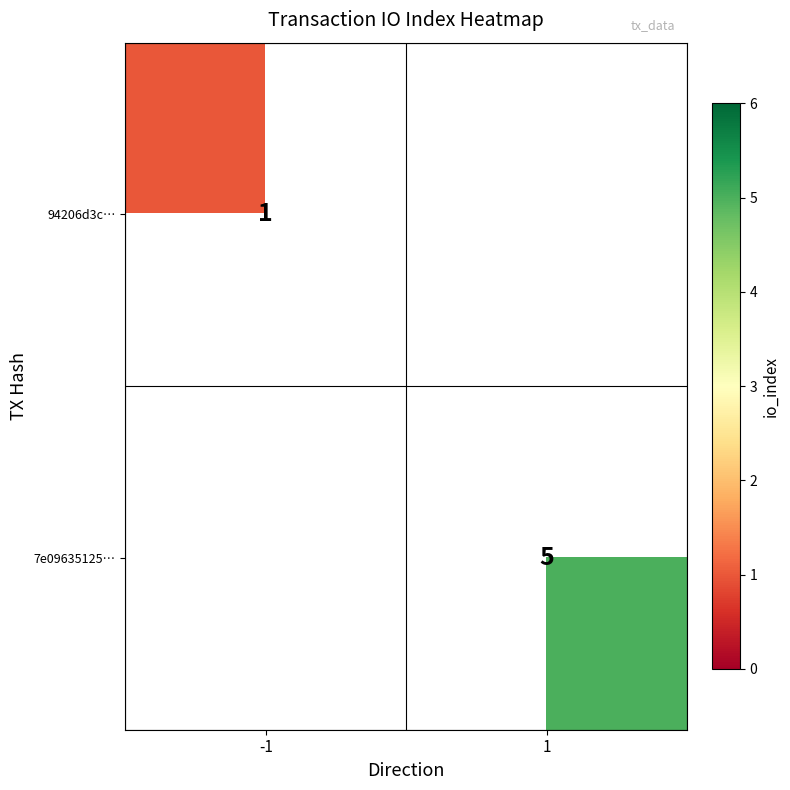

The 94206d3c… series shows 1 at -1. True or false?

True